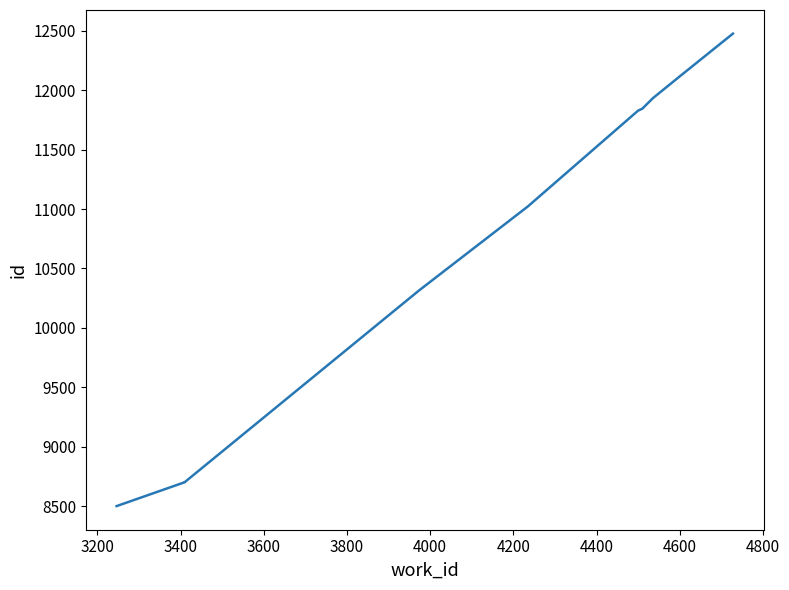

What is the difference between the second highest and second lowest values?

3412